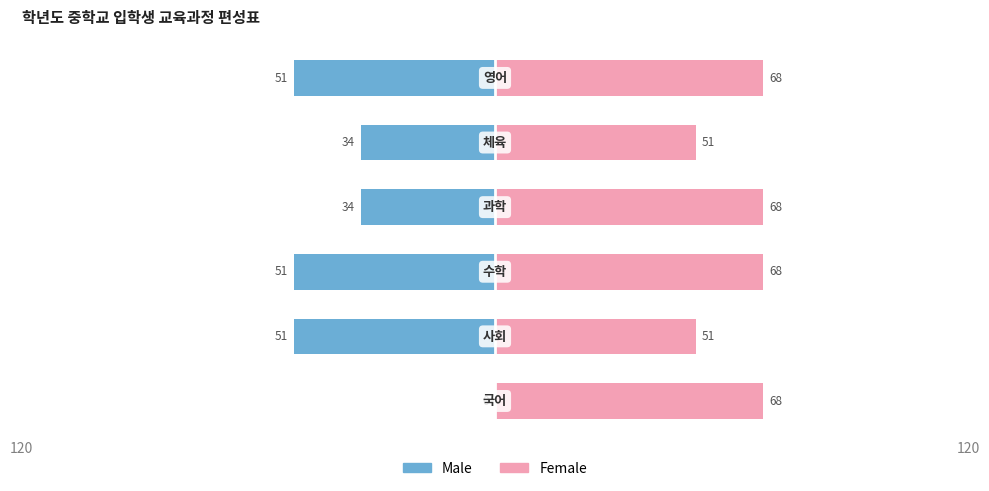

What are all the series names shown in the legend?

Male, Female